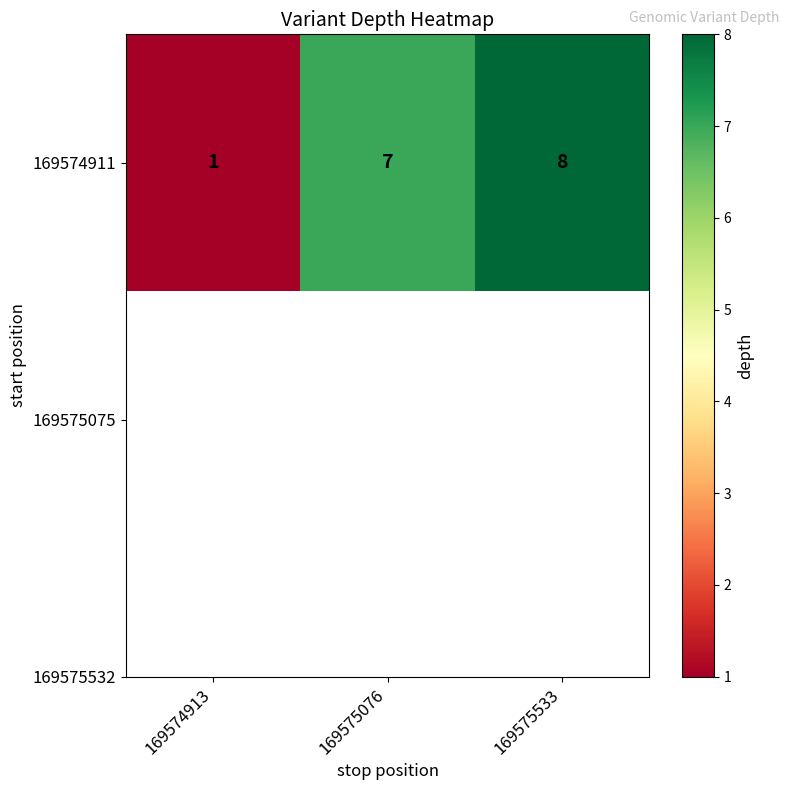

Reading left to right, extract all data points from this chart.

1	7	8